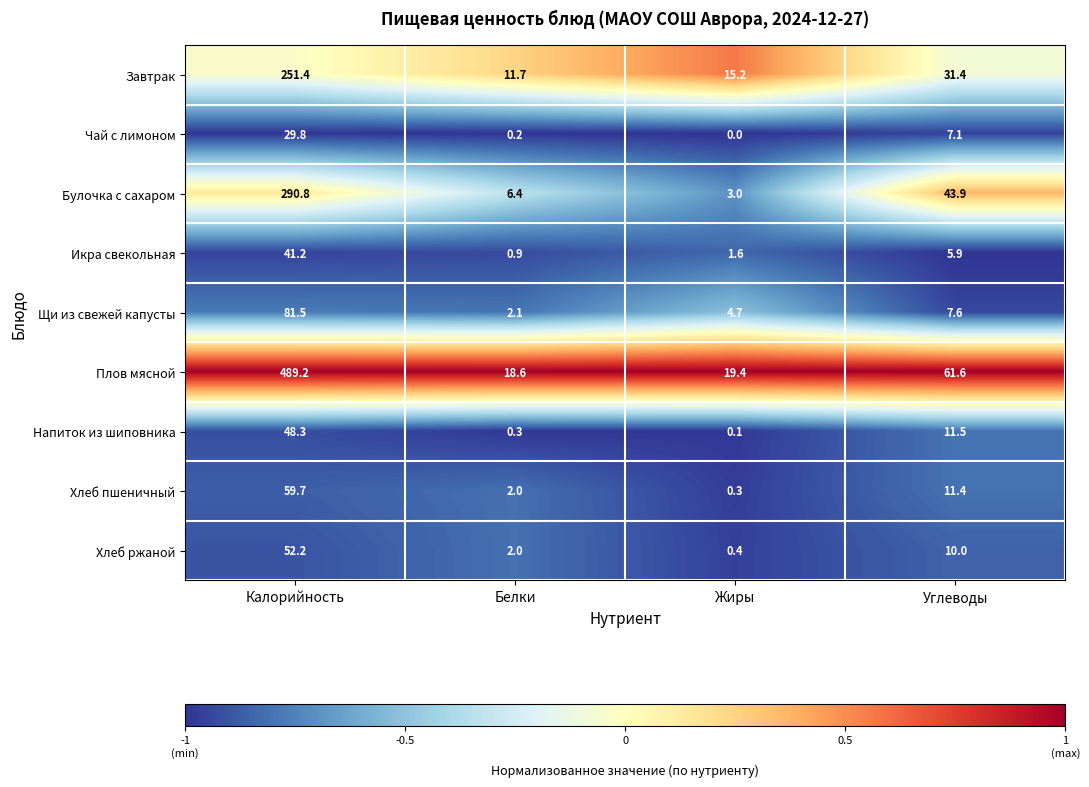

What is the spread (max minus min) of values at Жиры?

19.4